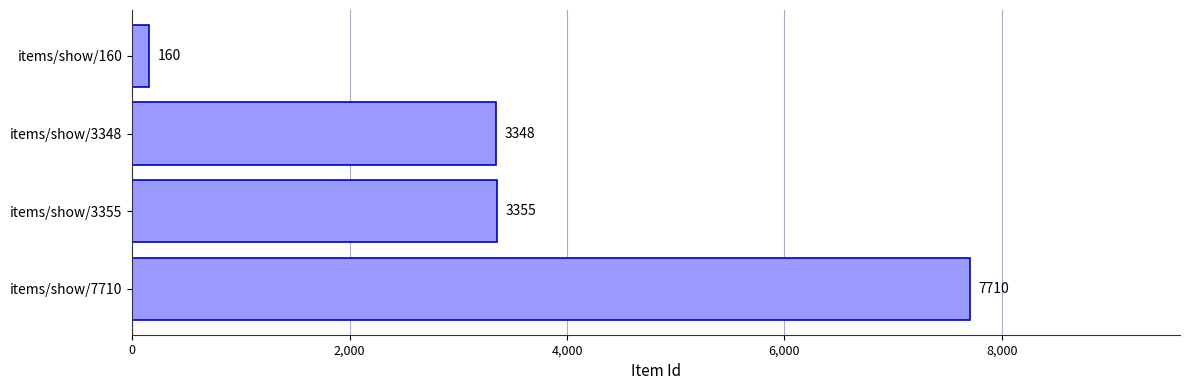

How many bars are there in total?

4